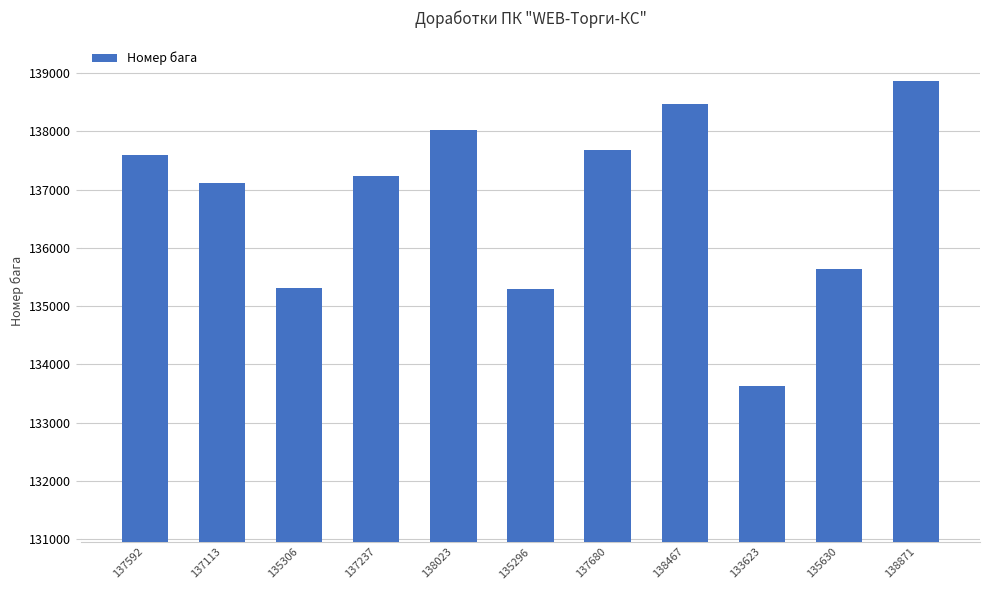

Are the bars horizontal?

No